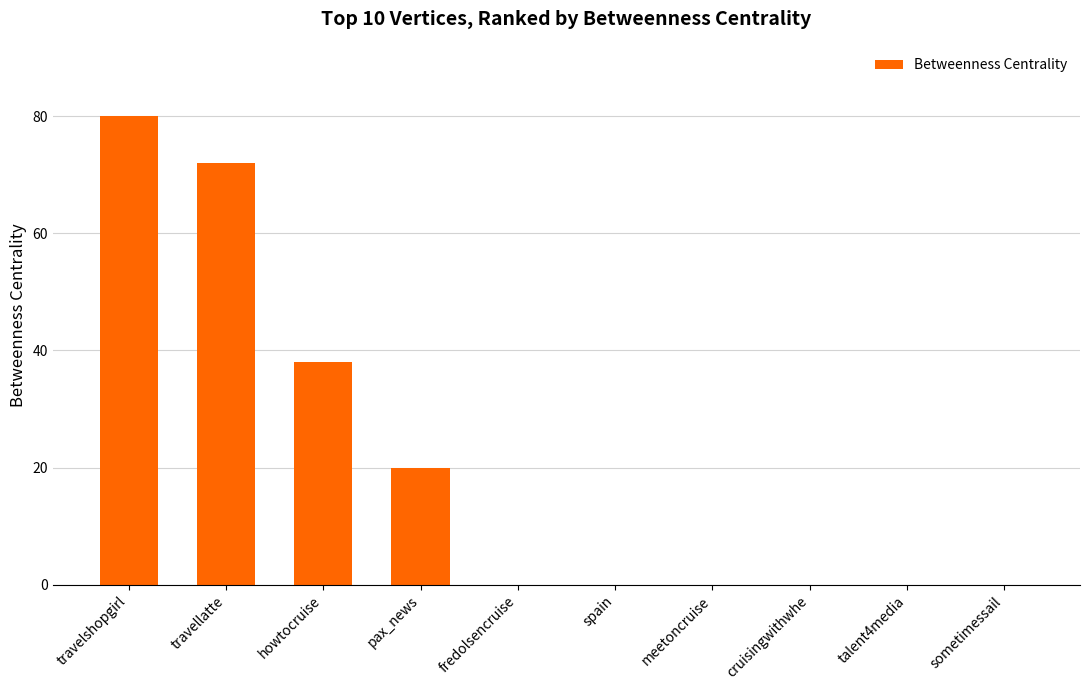

The chart shows a value of 72 at travellatte. True or false?

True